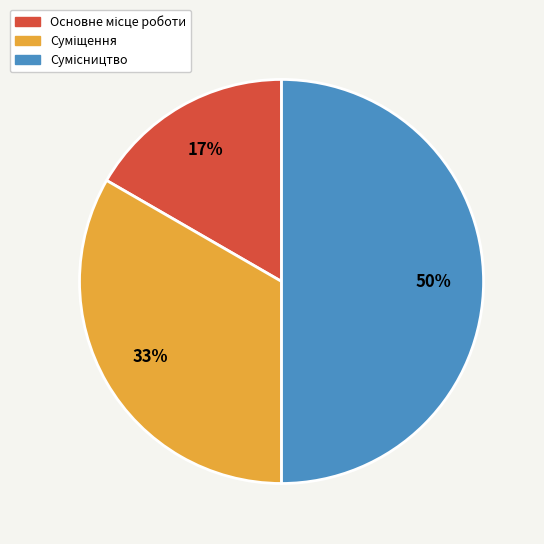

To the nearest percent, what is the average slice percentage?

33%